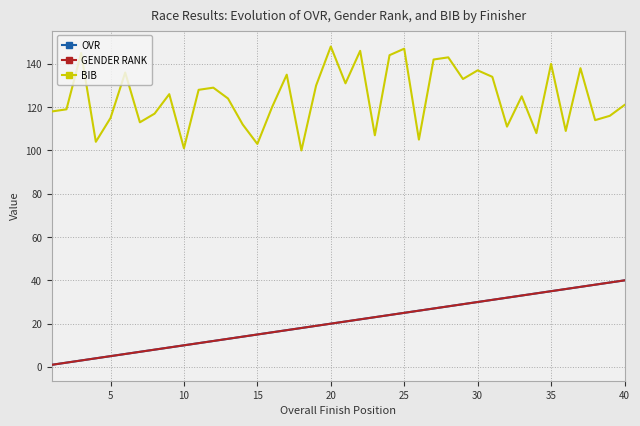

Does the chart have visible grid lines?

Yes